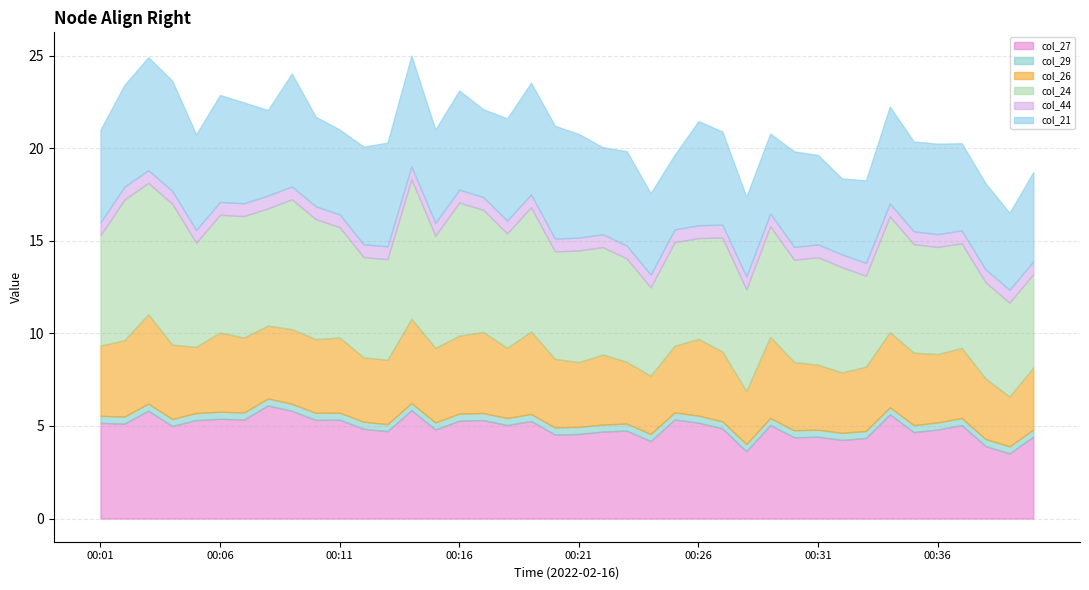

At which label is col_26 closest to 3?

00:28